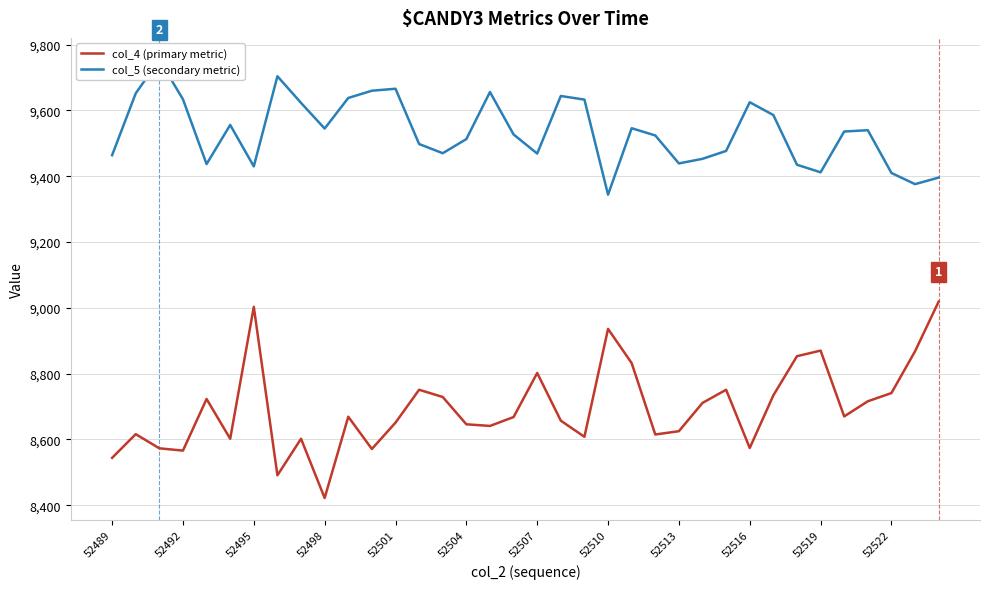

Is it true that col_4 (primary metric) equals 8566 at 52492?

True